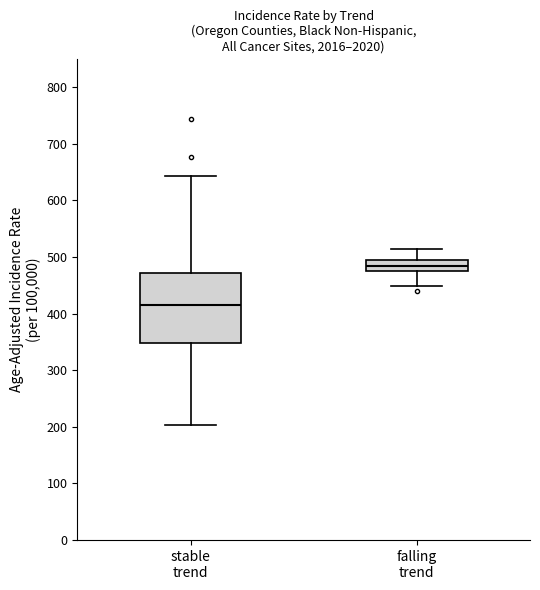

Which box has the lowest median line?

stable trend